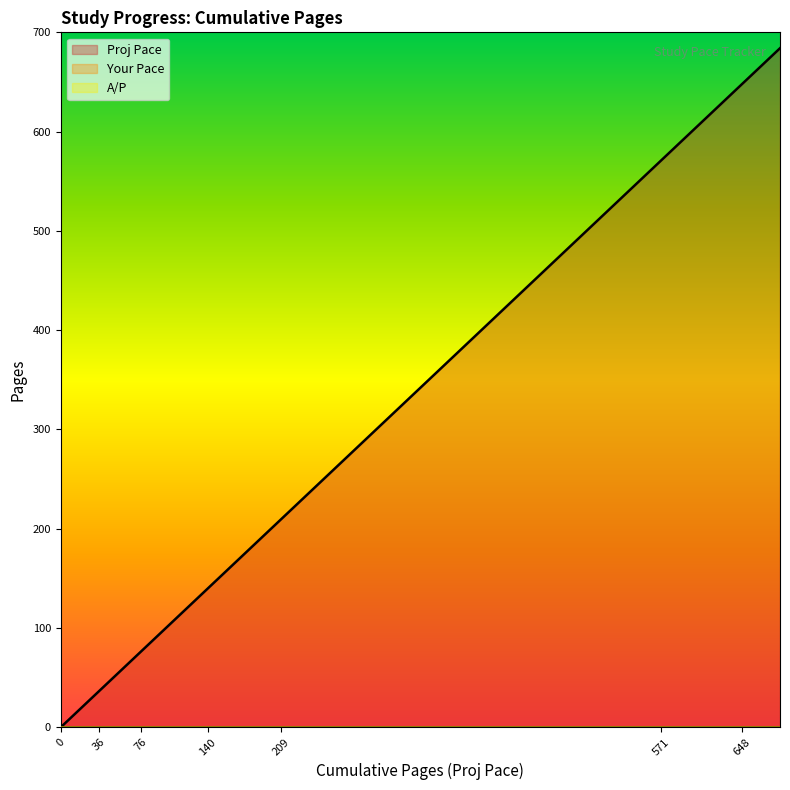

True or false: A/P and Your Pace intersect in this chart.

False